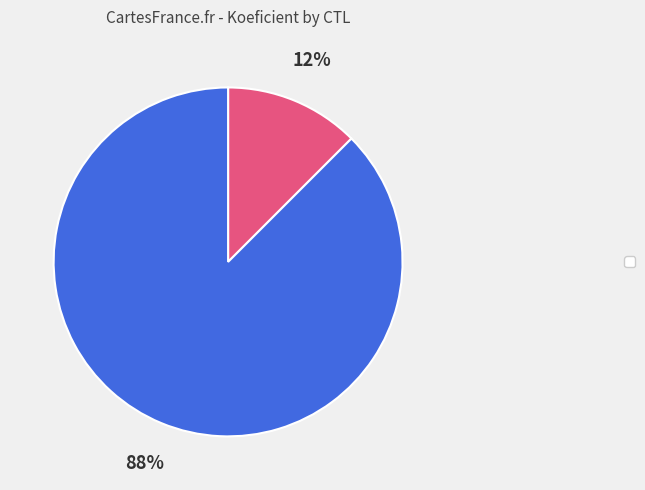

Is there a majority slice in this chart?

Yes